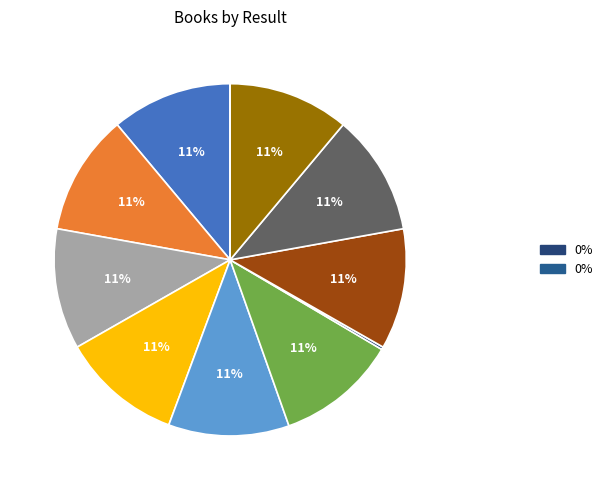

How many segments does this pie chart have?

11